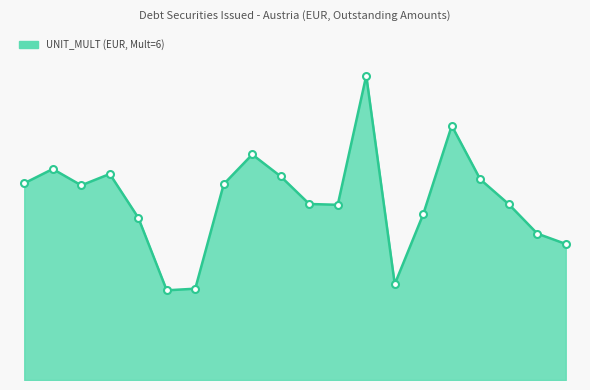

How many values are below 9?

10